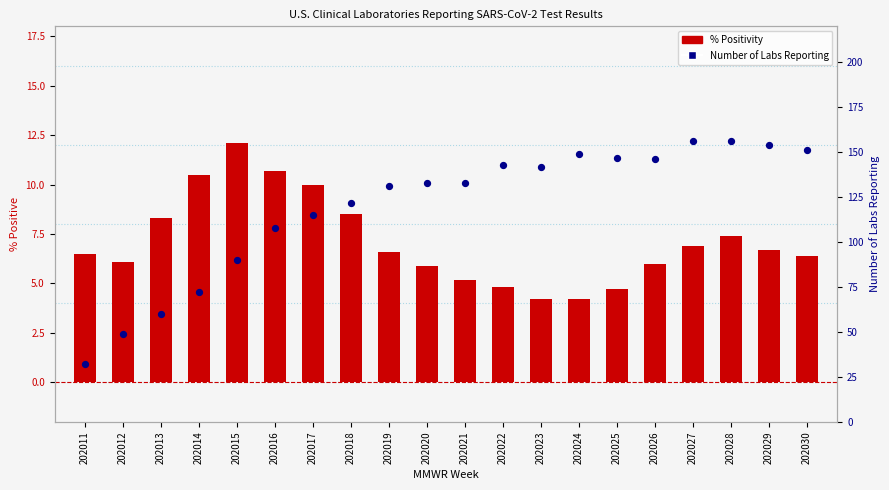

Is the value of Number of Labs Reporting at 202016 greater than the value of % Positivity at 202018?

Yes